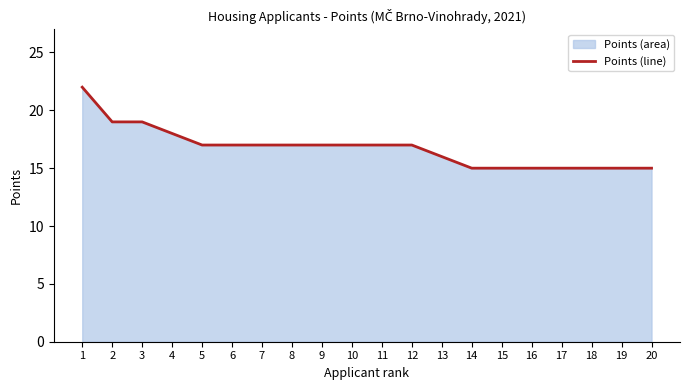

What is the difference between the values at 17 and 7?

2